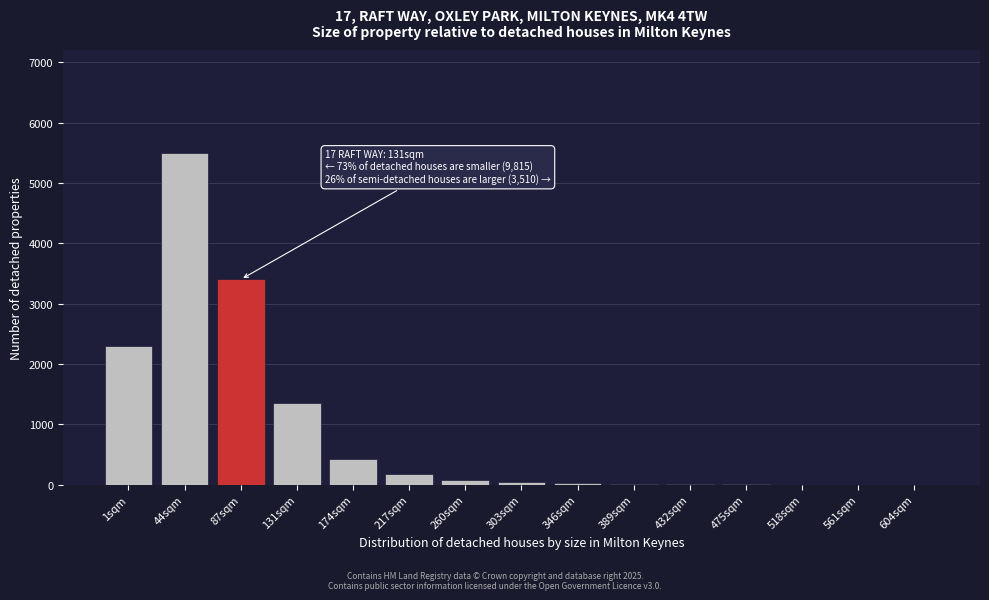

Is it true that the value at 174sqm is 420?

True